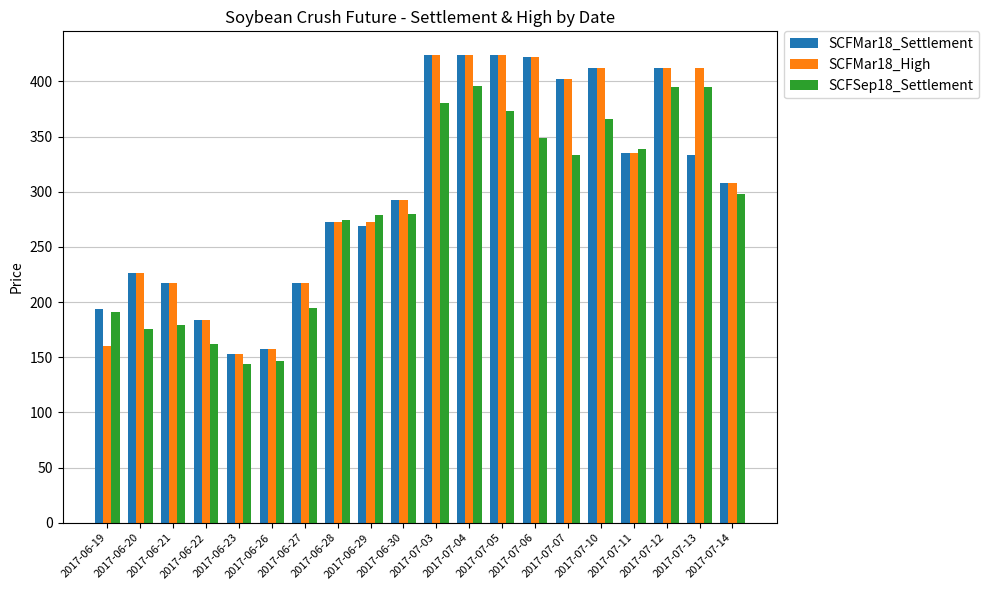

What is the minimum value for SCFMar18_Settlement?

152.8